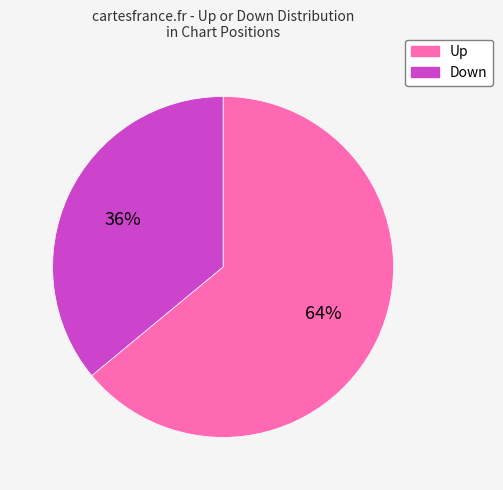

To the nearest percent, what is the difference between the largest and smallest slice percentages?

28%